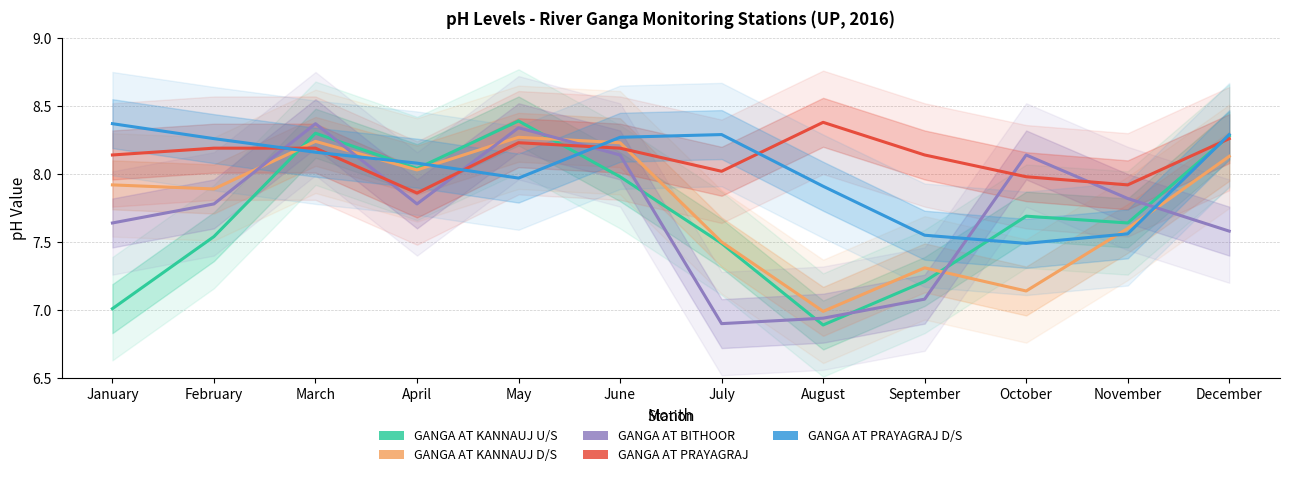

Reading left to right, extract all data points from this chart.

GANGA AT KANNAUJ U/S: 7.0	7.5	8.3	8.0	8.4	8.0	7.5	6.9	7.2	7.7	7.6	8.3
GANGA AT KANNAUJ D/S: 7.9	7.9	8.2	8.0	8.3	8.2	7.5	7.0	7.3	7.1	7.6	8.1
GANGA AT BITHOOR: 7.6	7.8	8.4	7.8	8.3	8.1	6.9	6.9	7.1	8.1	7.8	7.6
GANGA AT PRAYAGRAJ: 8.1	8.2	8.2	7.9	8.2	8.2	8.0	8.4	8.1	8.0	7.9	8.3
GANGA AT PRAYAGRAJ D/S: 8.4	8.3	8.2	8.1	8.0	8.3	8.3	7.9	7.5	7.5	7.6	8.3